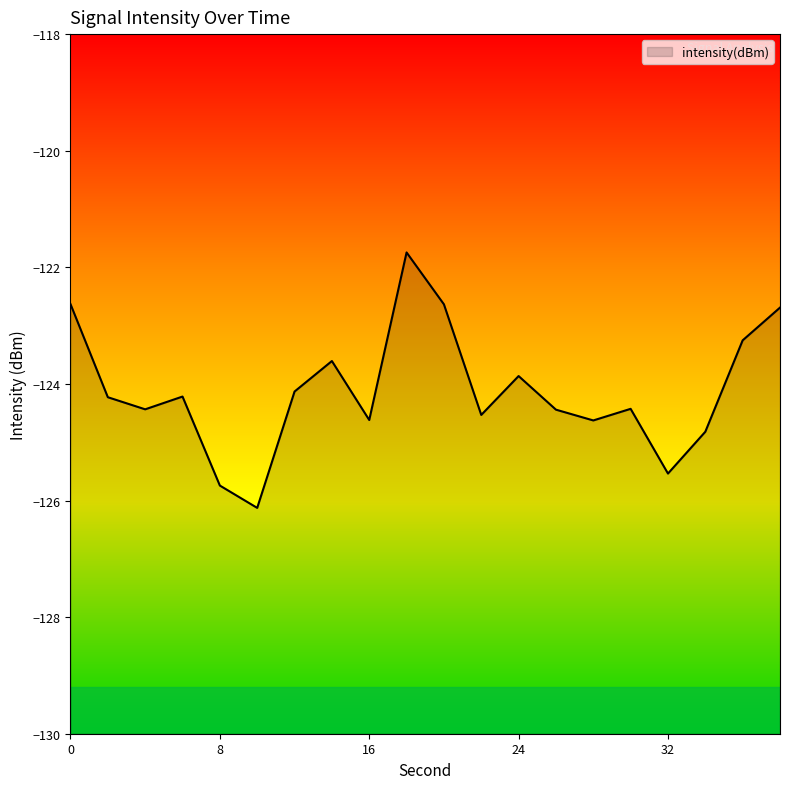

True or false: the data has more than 2 interior local peaks.

True